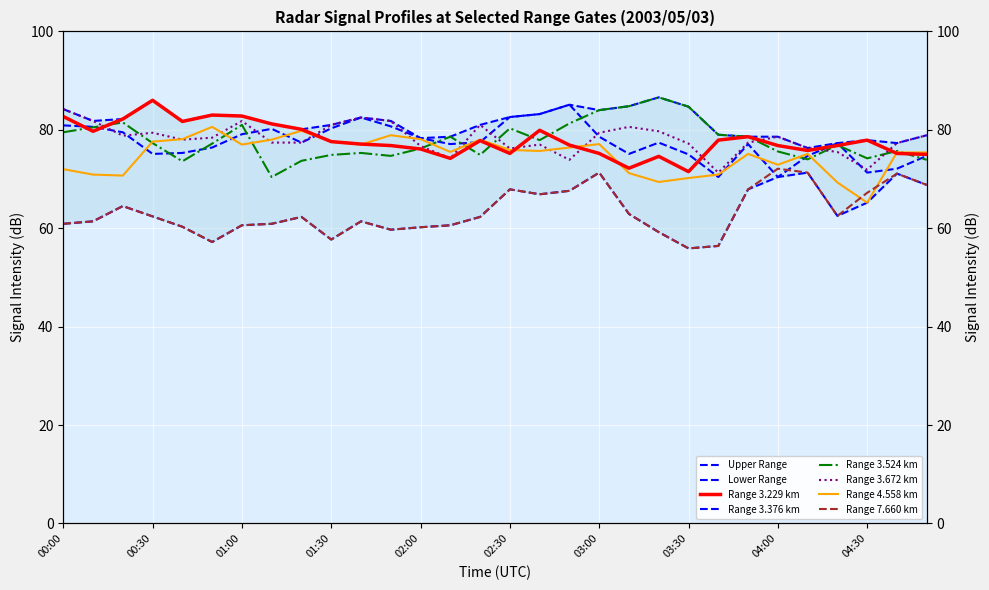

What is the spread (max minus min) of values at 04:50?

10.1